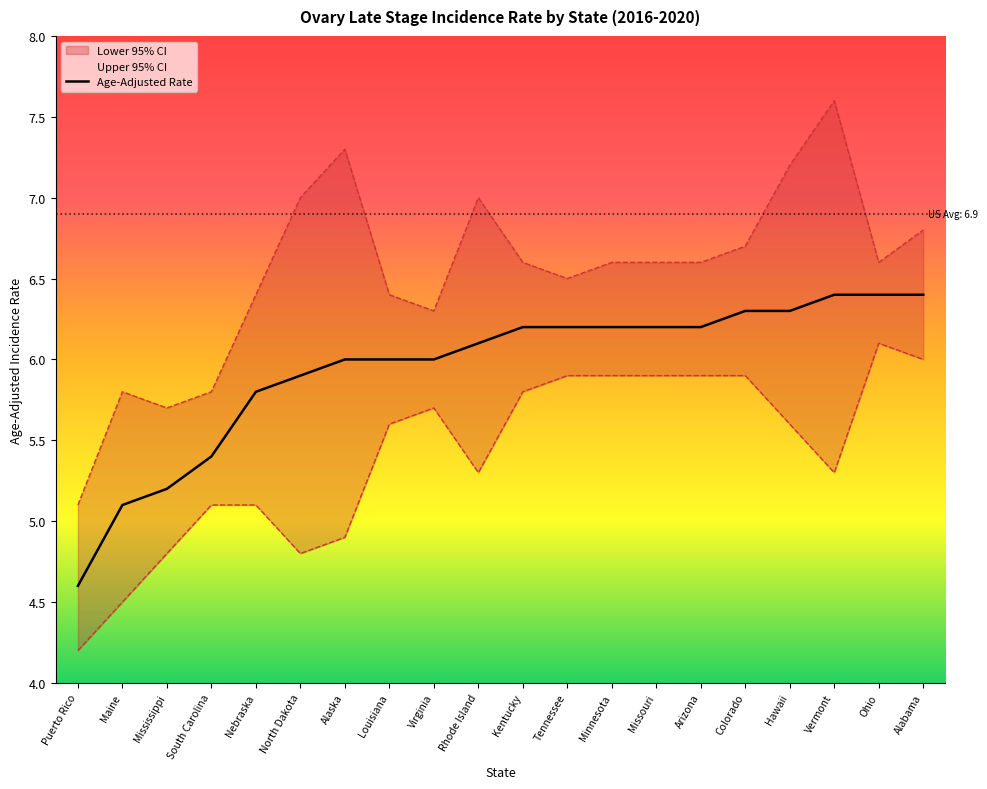

Rank the categories by value from highest to lowest.

Vermont, Ohio, Alabama, Colorado, Hawaii, Kentucky, Tennessee, Minnesota, Missouri, Arizona, Rhode Island, Alaska, Louisiana, Virginia, North Dakota, Nebraska, South Carolina, Mississippi, Maine, Puerto Rico